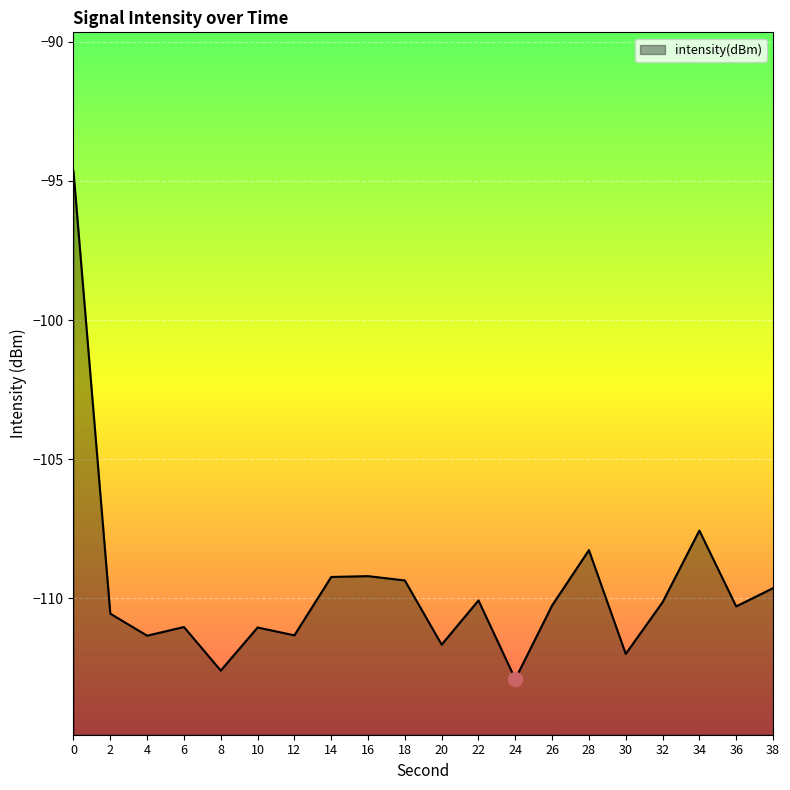

What is the difference between the maximum and minimum values?

18.2